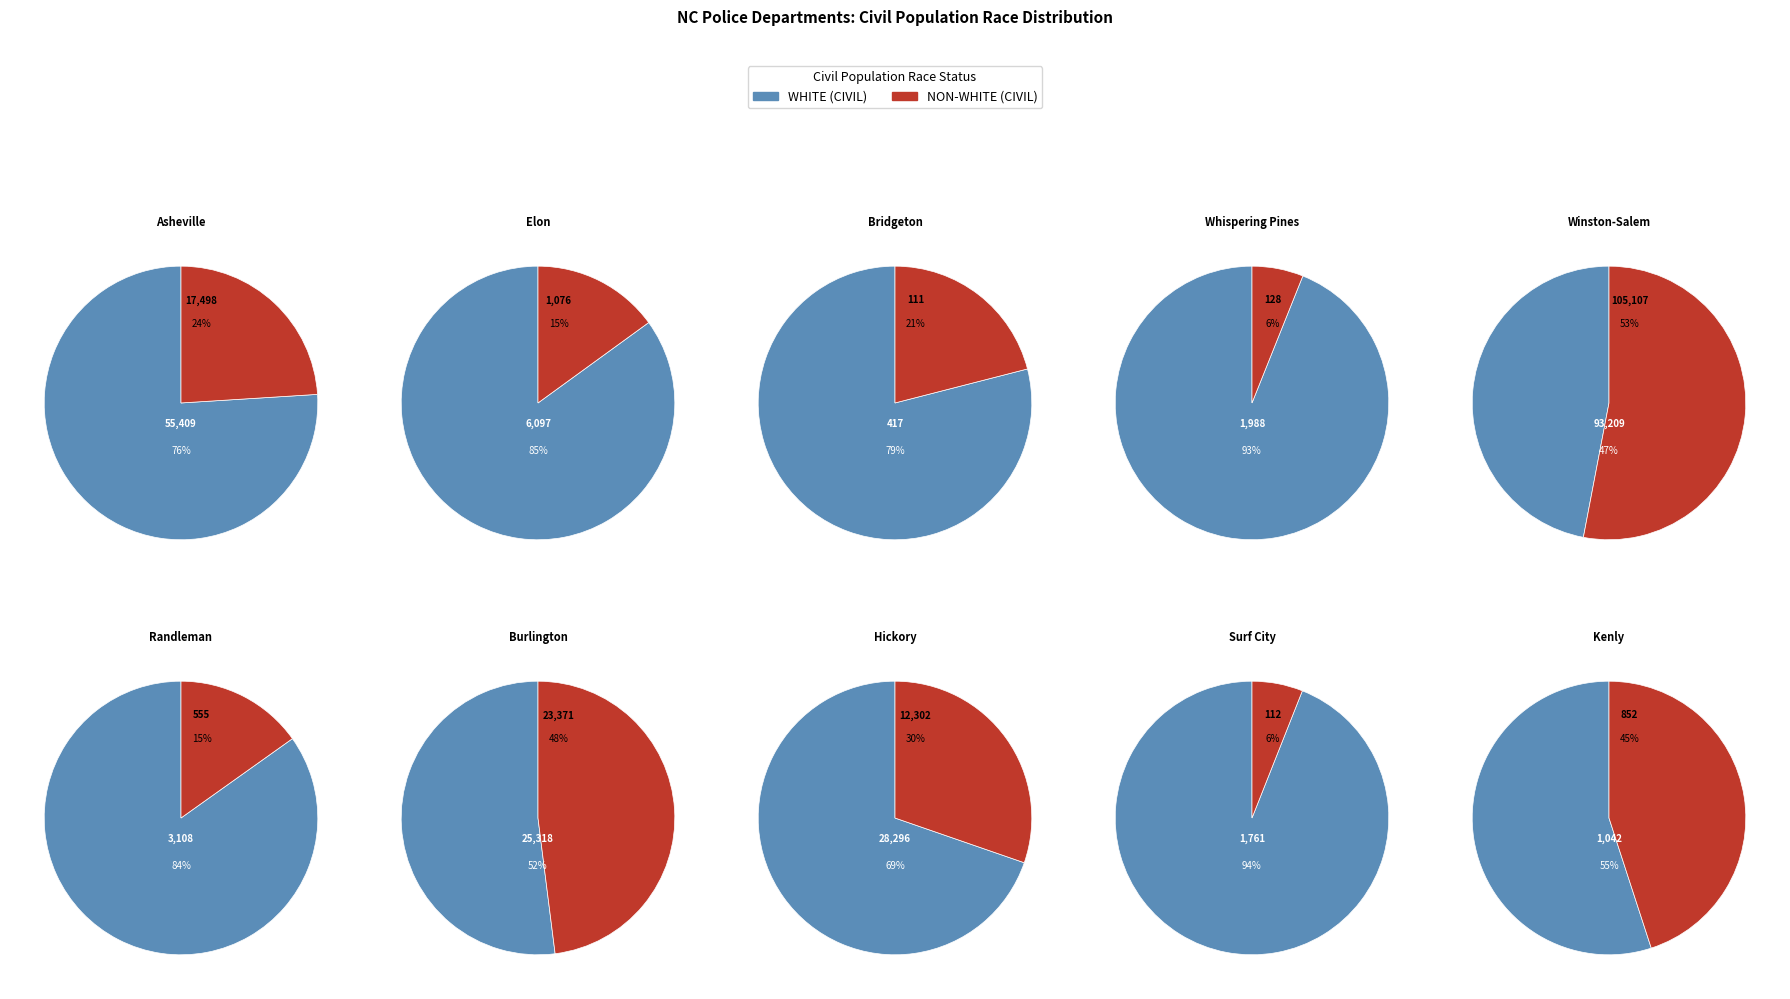

Which category has the biggest portion of the pie?

Surf City